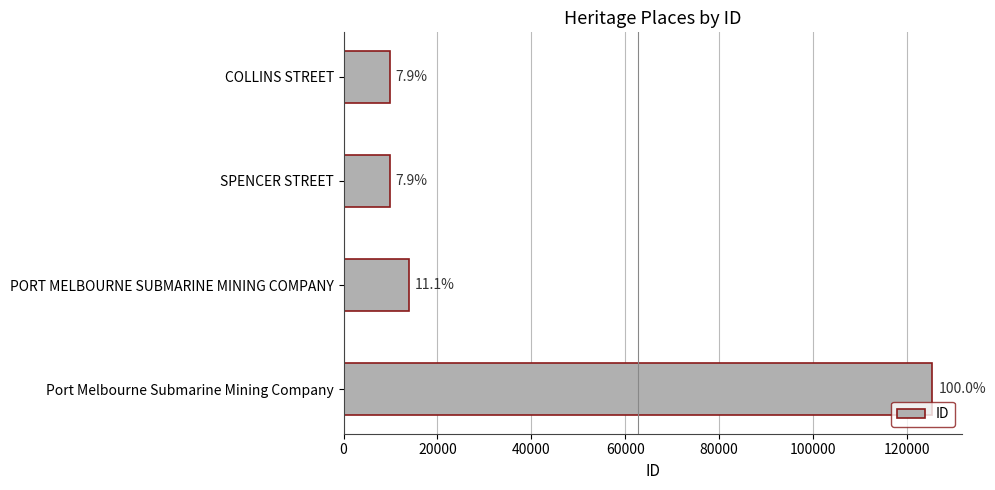

Does the chart contain stacked bars?

No